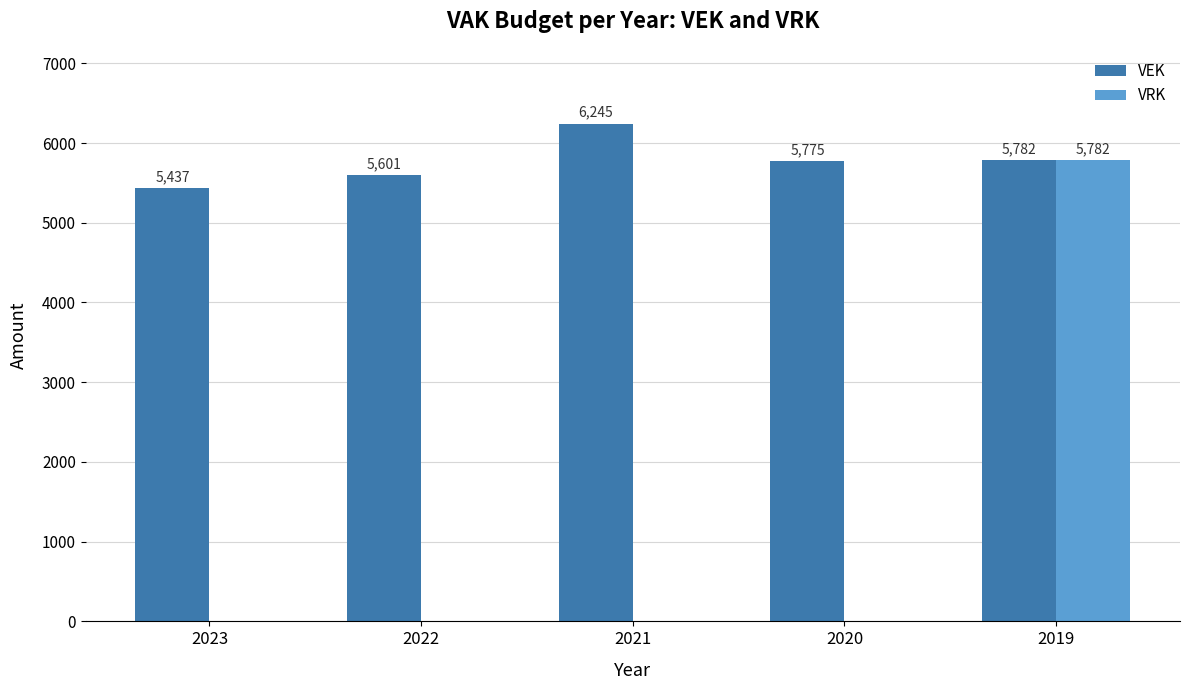

Reading left to right, what are all the values shown in this chart?

VEK: 2023=5437	2022=5601	2021=6245	2020=5775	2019=5782
VRK: 2023=0	2022=0	2021=0	2020=0	2019=5782